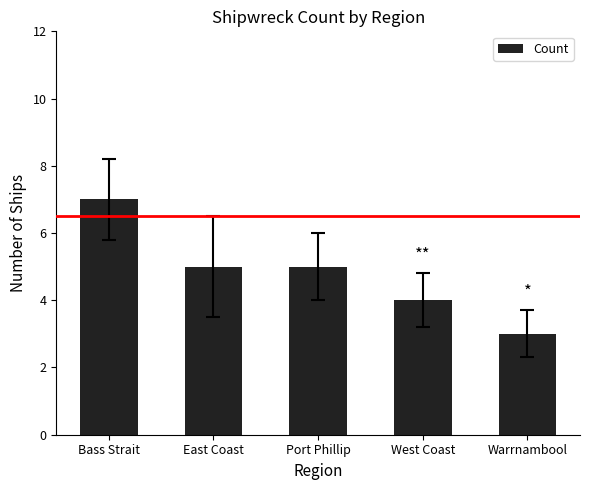

What is the label of the 5th bar from the left?

Warrnambool